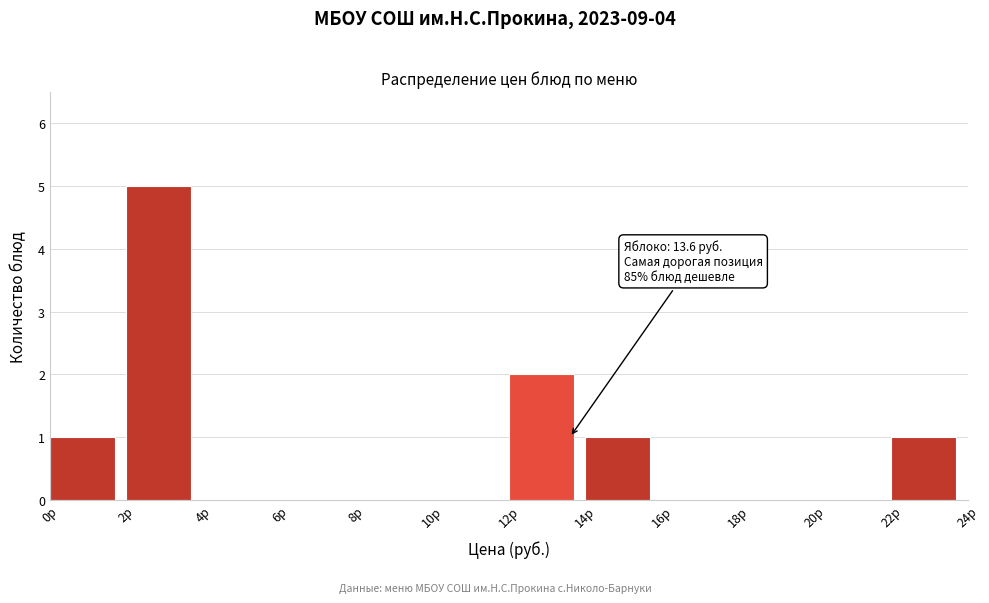

Over which range of the x-axis is the bar tallest?

2 to 4